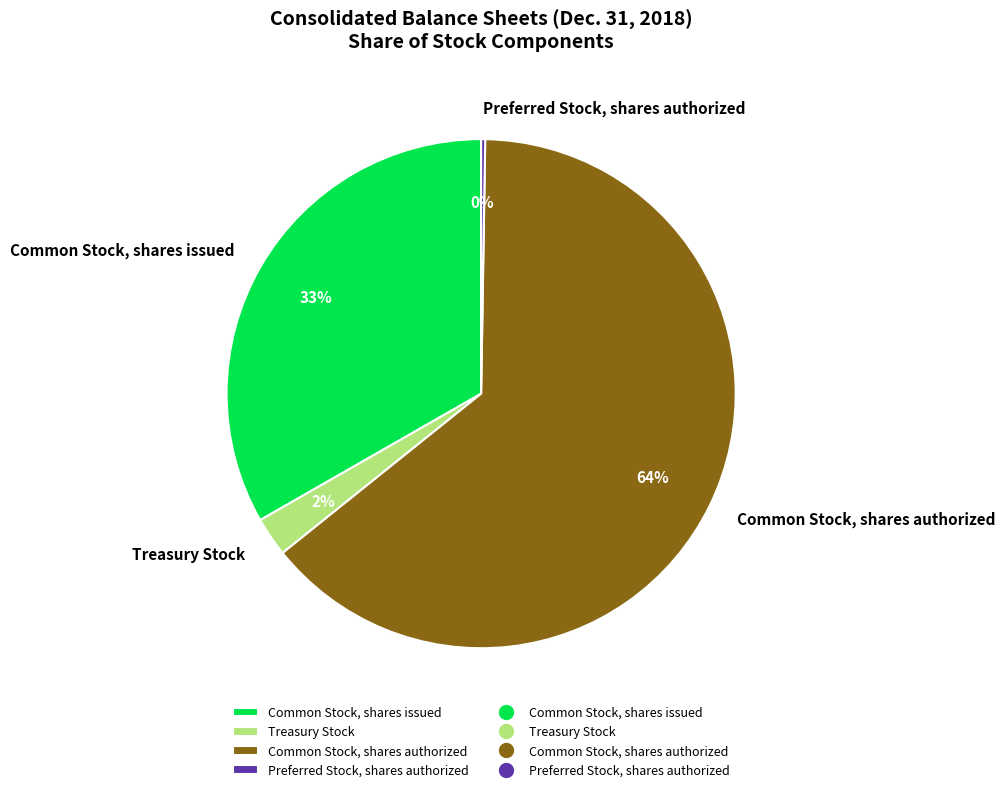

Between Common Stock, shares authorized and Common Stock, shares issued, which is larger?

Common Stock, shares authorized